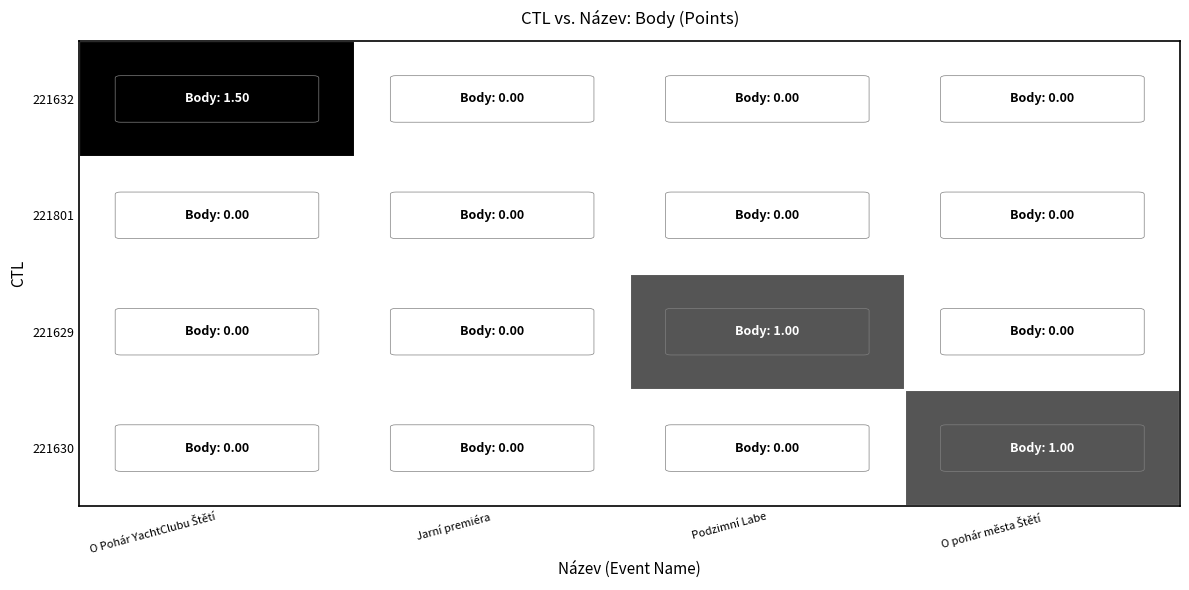

Which label corresponds to the smallest value in the chart?

Jarní premiéra